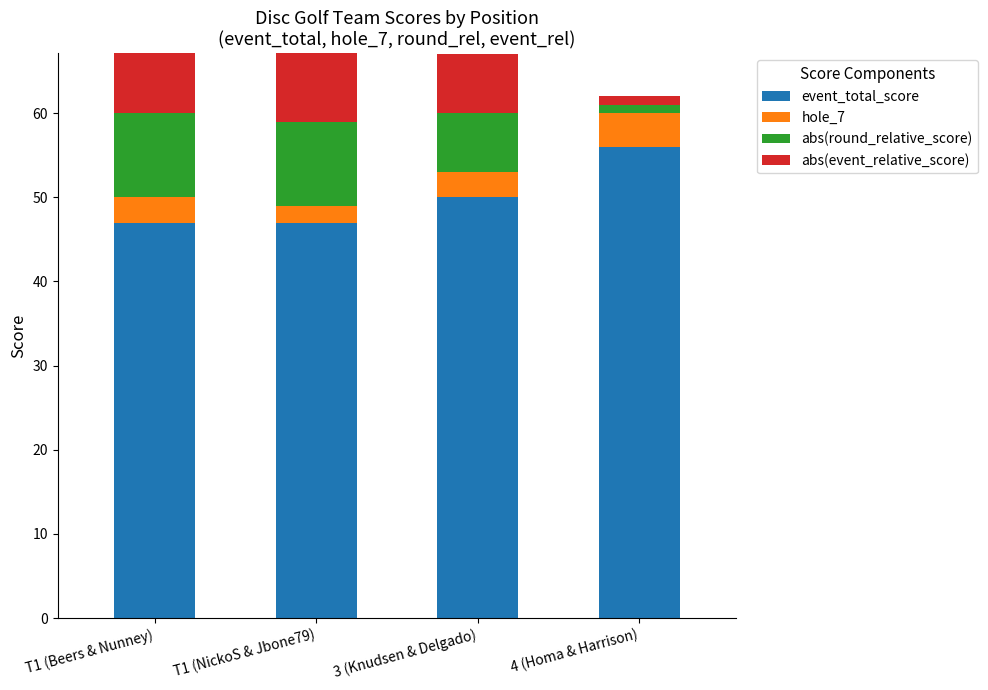

Rank the series by their maximum value, from lowest to highest.

hole_7, abs(round_relative_score), abs(event_relative_score), event_total_score